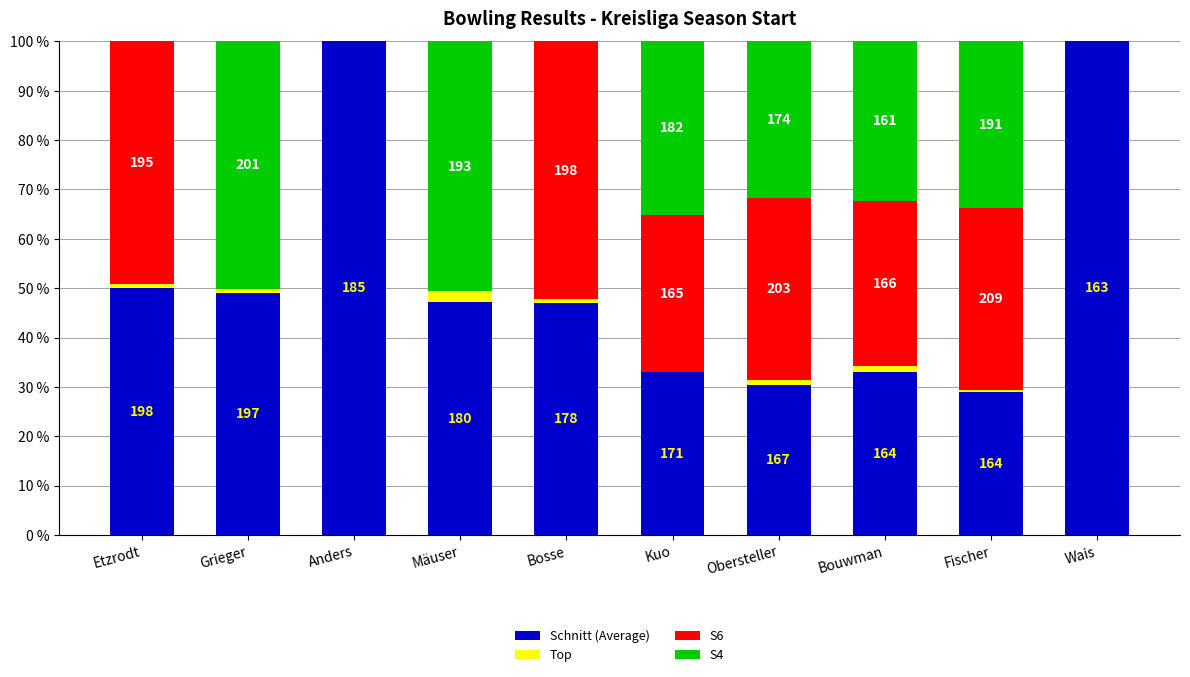

What are all the series names shown in the legend?

Schnitt (Average), Top, S6, S4